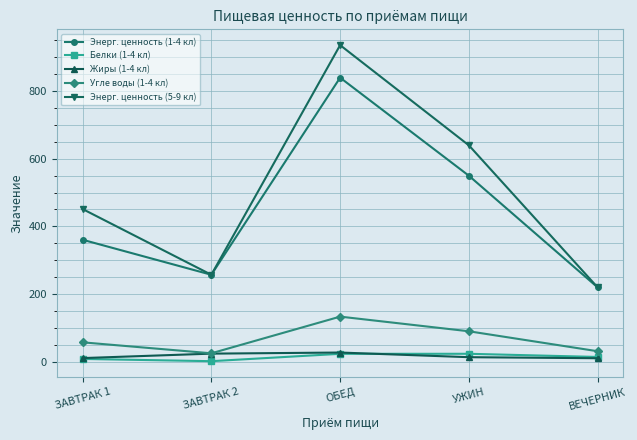

The Жиры (1-4 кл) series shows 10.8 at ЗАВТРАК 1. True or false?

True